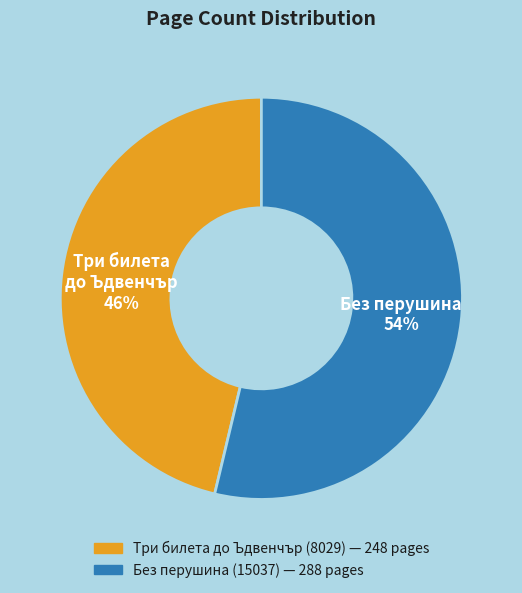

Between Три билета до Ъдвенчър (8029) and Без перушина (15037), which is larger?

Без перушина (15037)